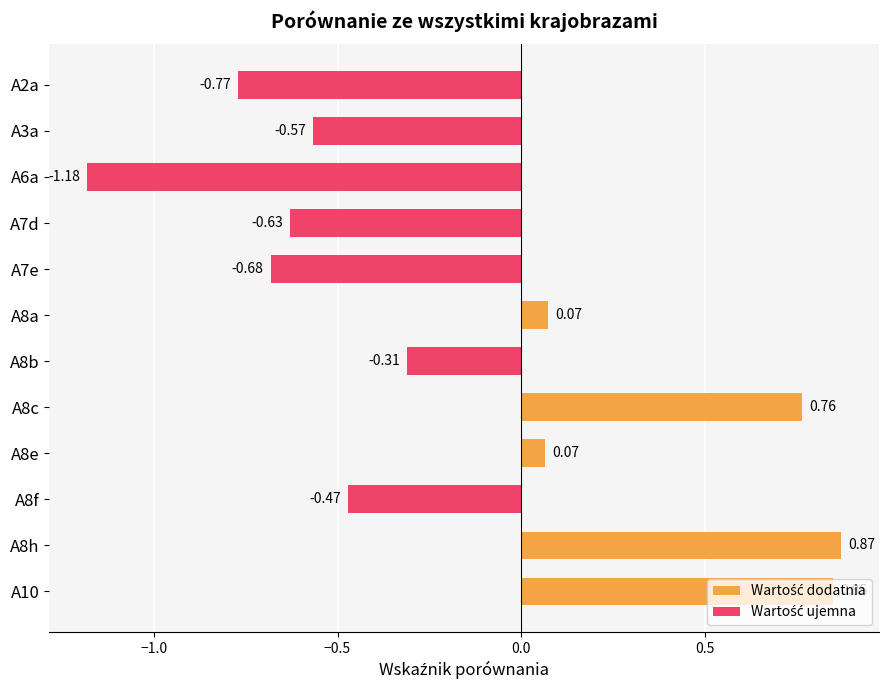

Between A8h and A7e, which is larger?

A8h